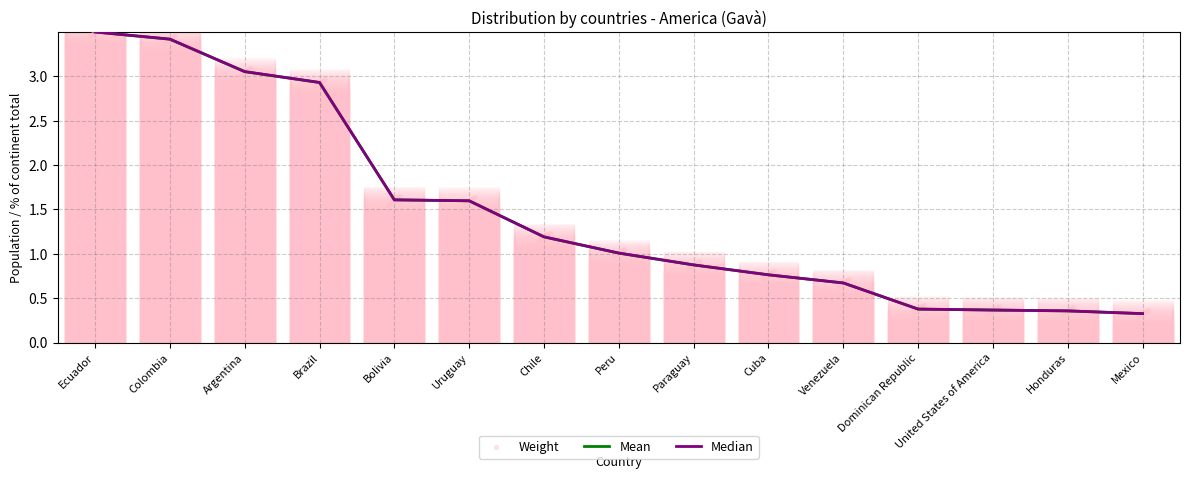

Is the value of Median at Colombia greater than the value of Mean at Argentina?

Yes